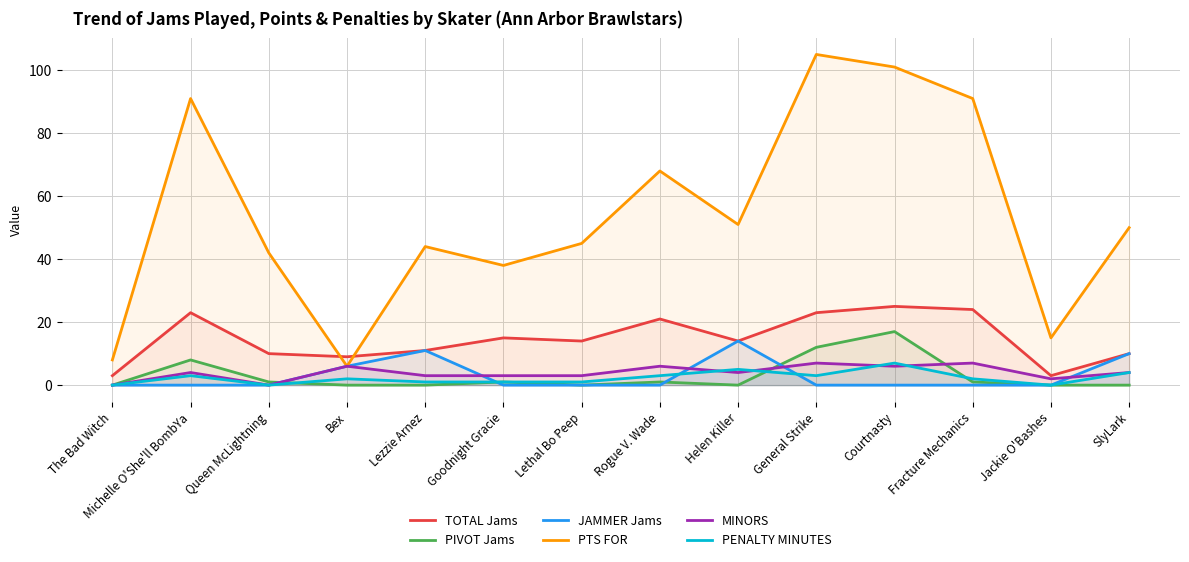

The value of TOTAL Jams at Bex is 13. True or false?

False